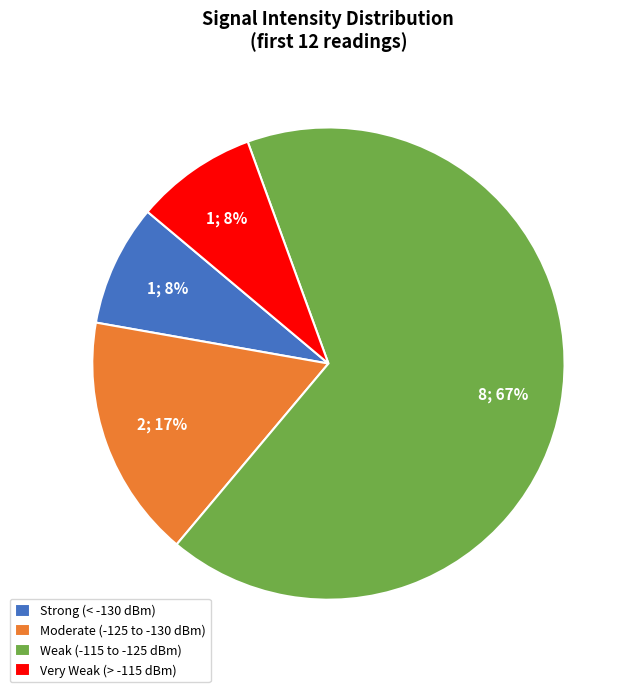

Is there any slice that represents more than half of the pie?

Yes